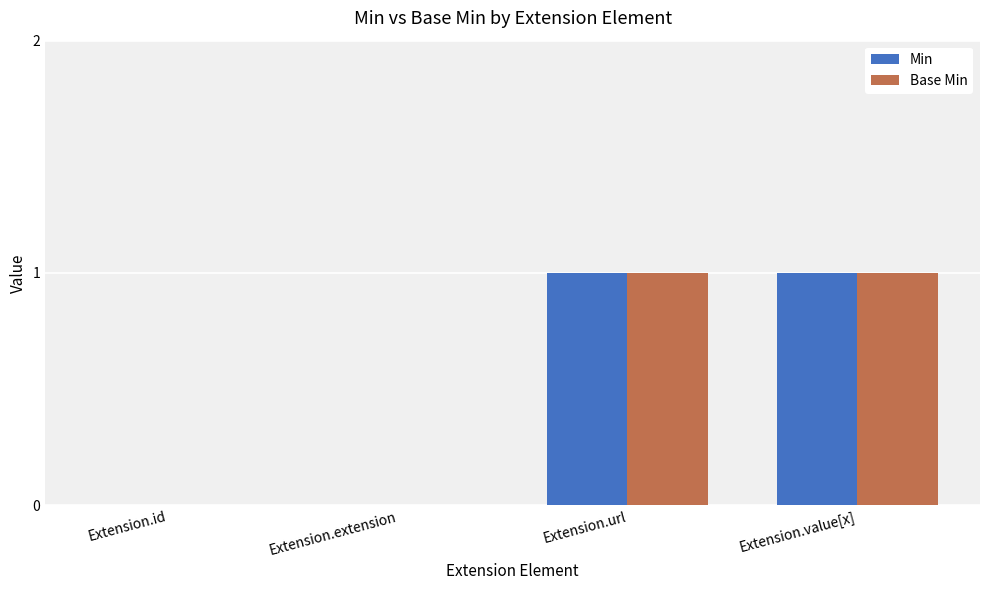

Reading left to right, what are all the values shown in this chart?

Min: 0	0	1	1
Base Min: 0	0	1	1